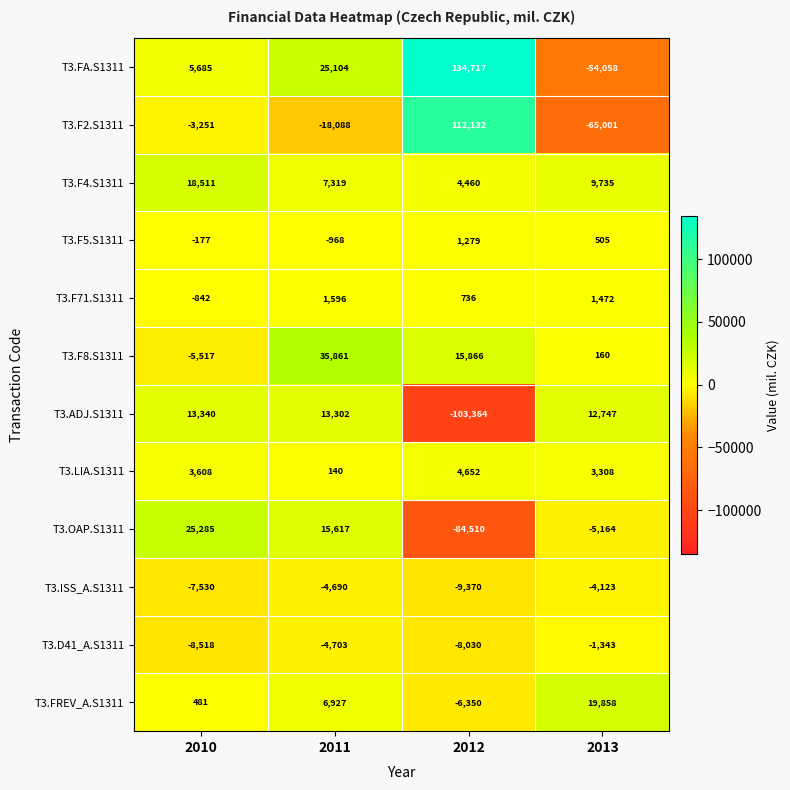

Which series changed the most between 2011 and 2013?

T3.FA.S1311